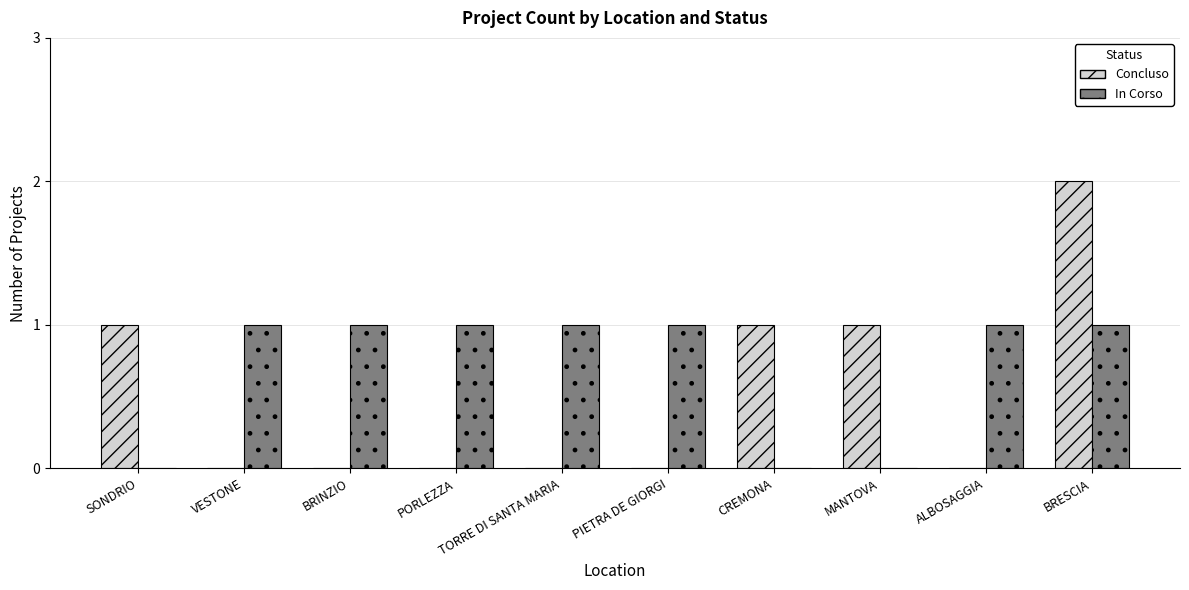

Does the chart contain stacked bars?

No